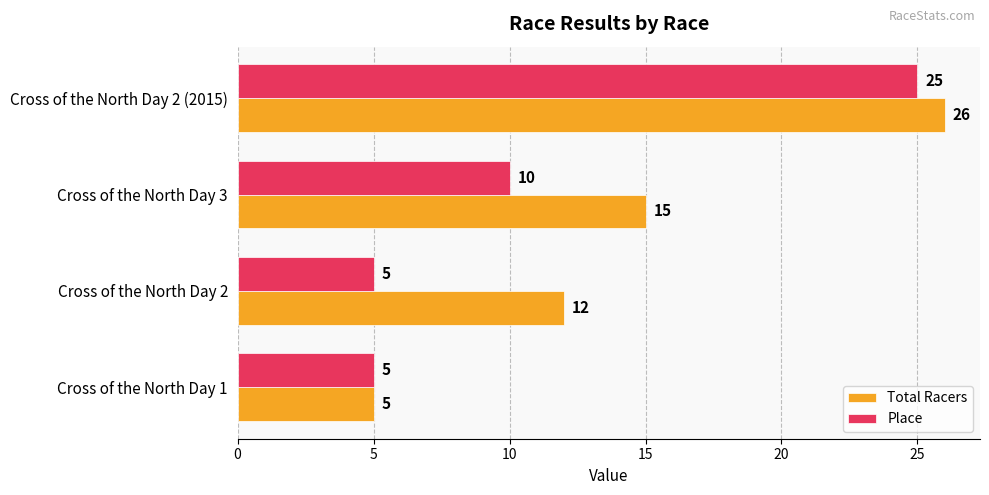

What is the maximum value shown in the chart?

26